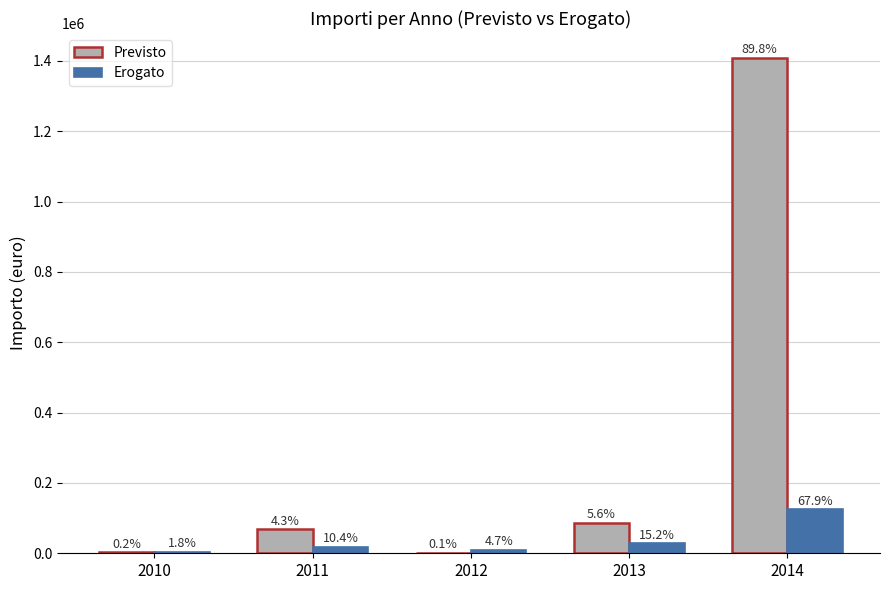

How many groups of bars are there?

5